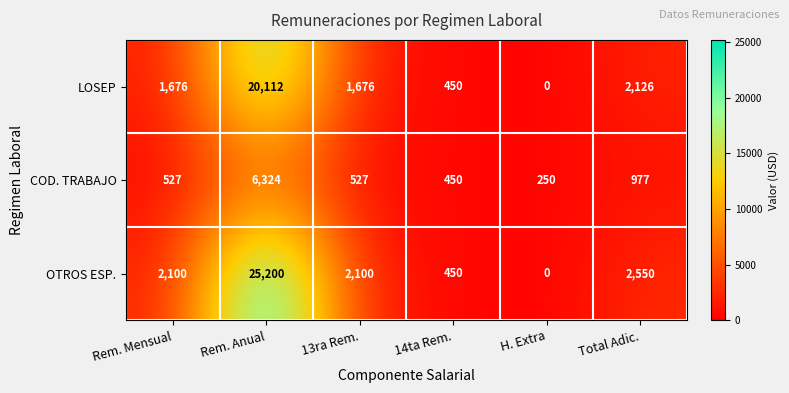

What is the difference between the second highest and second lowest values in the LOSEP series?

1676